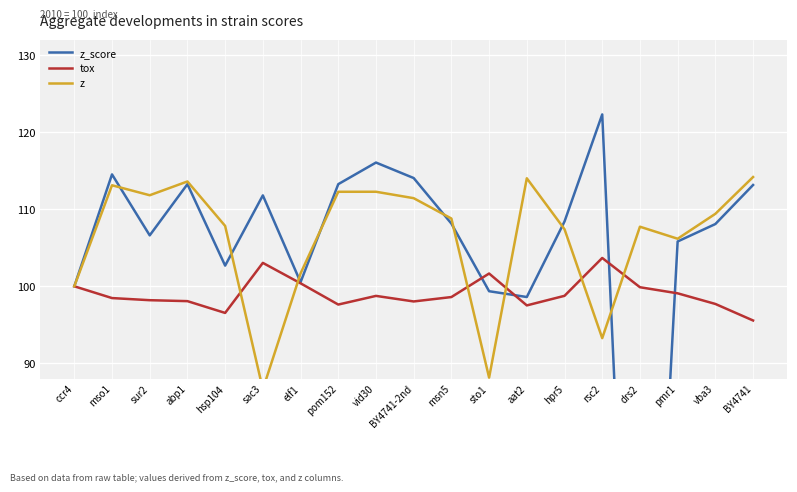

What value does the tox series have at hpr5?

98.8